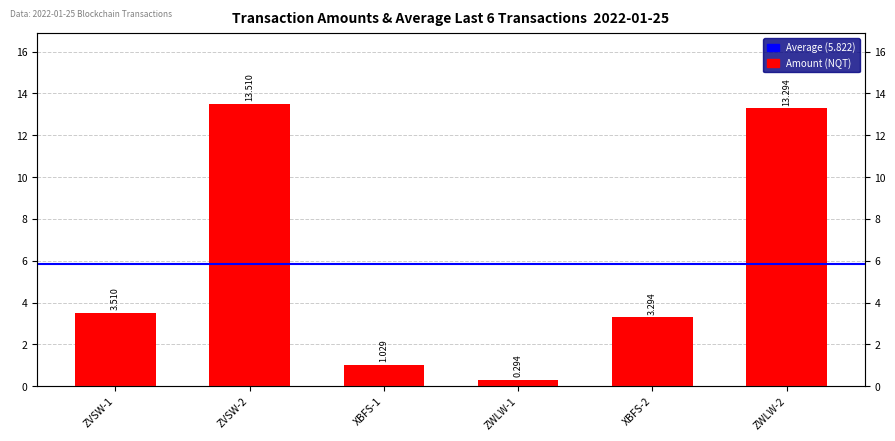

How many bars are there in total?

6